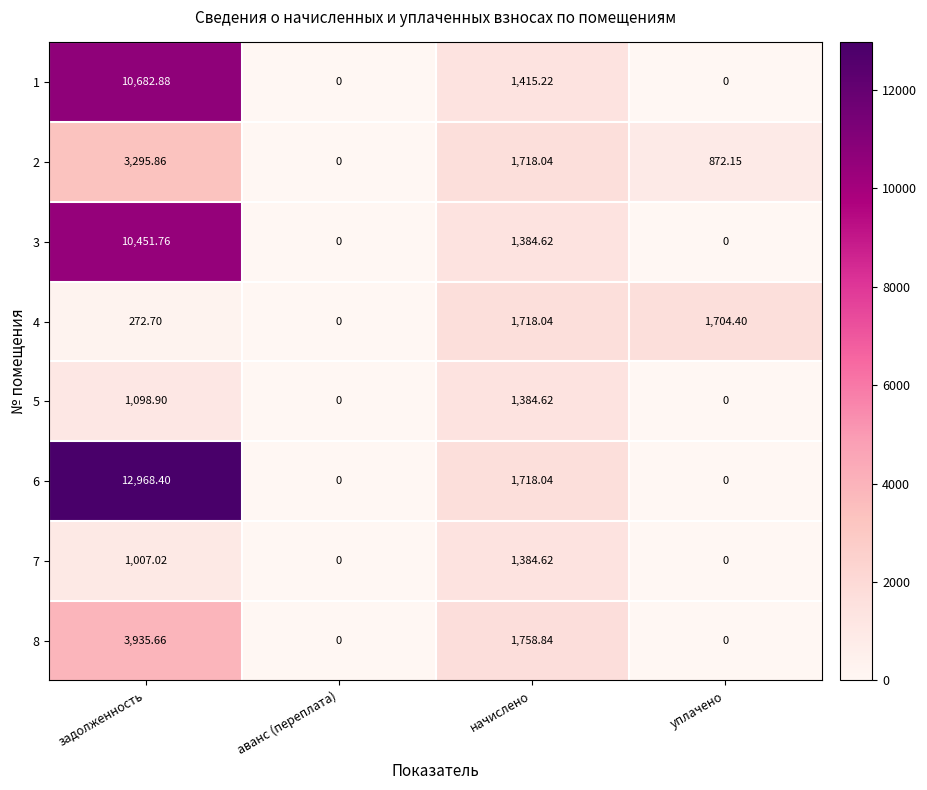

At which category is the sum across all series the highest?

задолженность